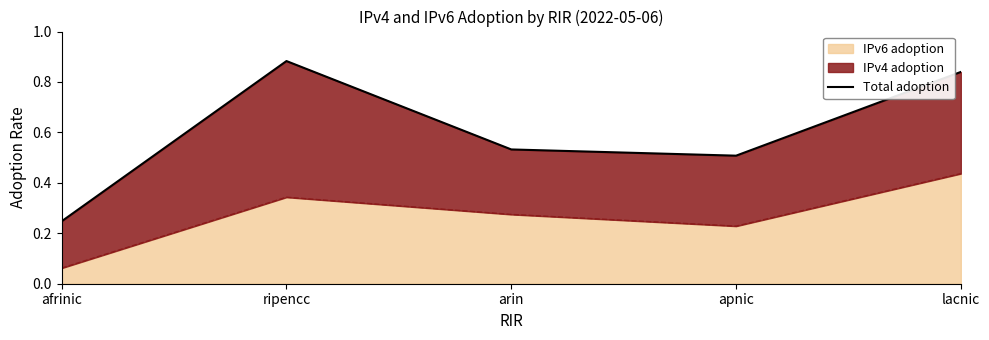

What is the difference between the maximum and minimum values?

0.6